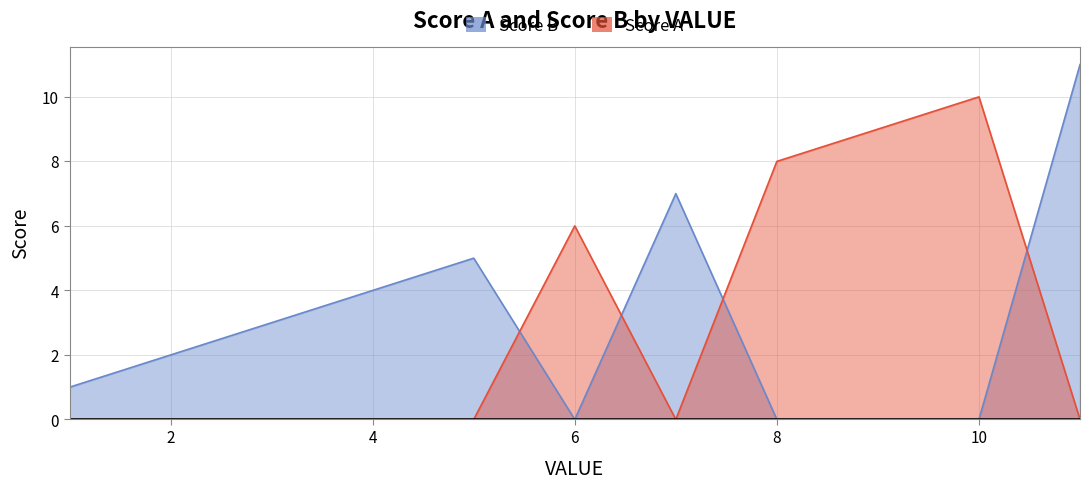

True or false: Score A and Score B intersect in this chart.

True